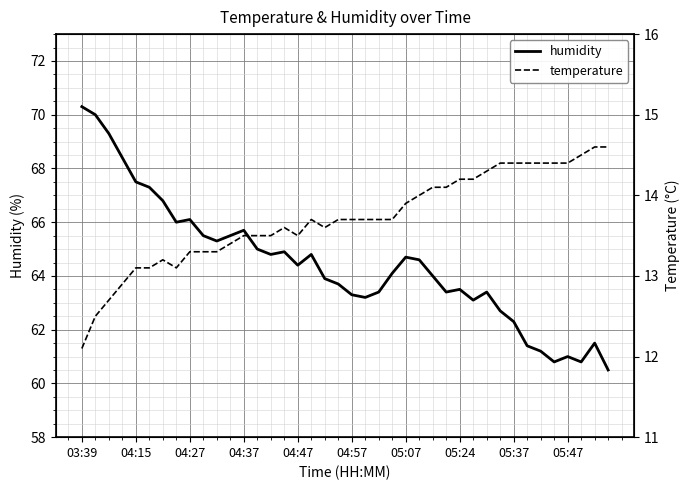

What is the maximum value for humidity?

70.3